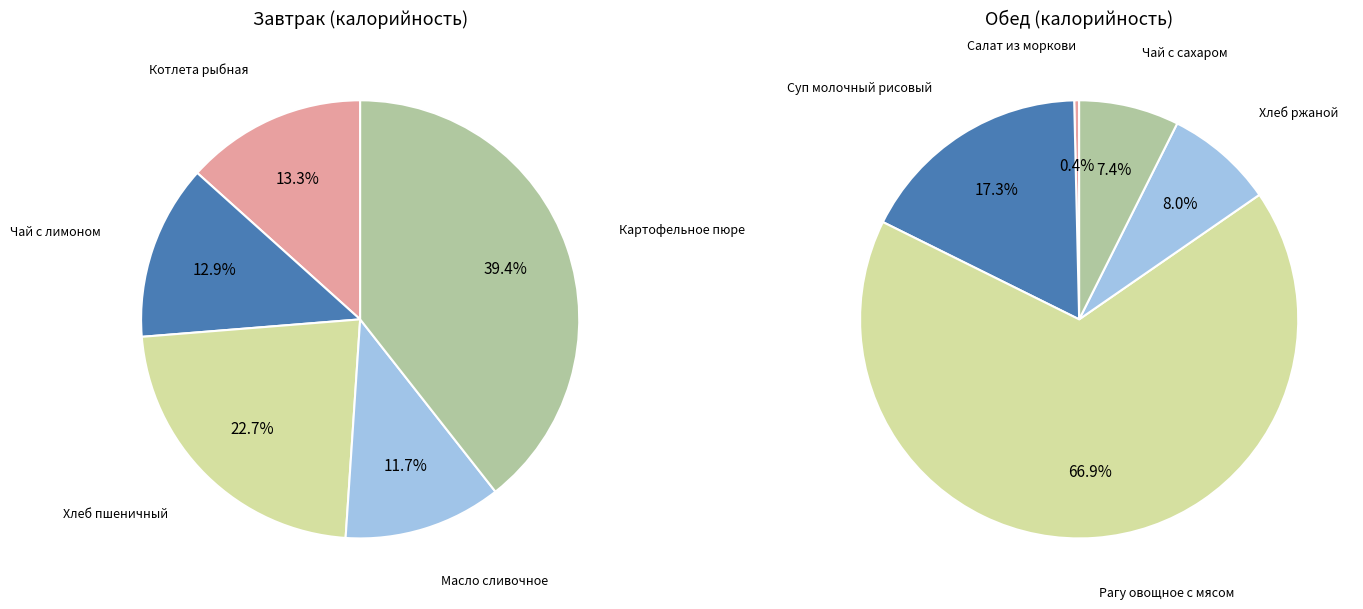

To the nearest percent, what is the difference between the largest and smallest slice percentages?

28%